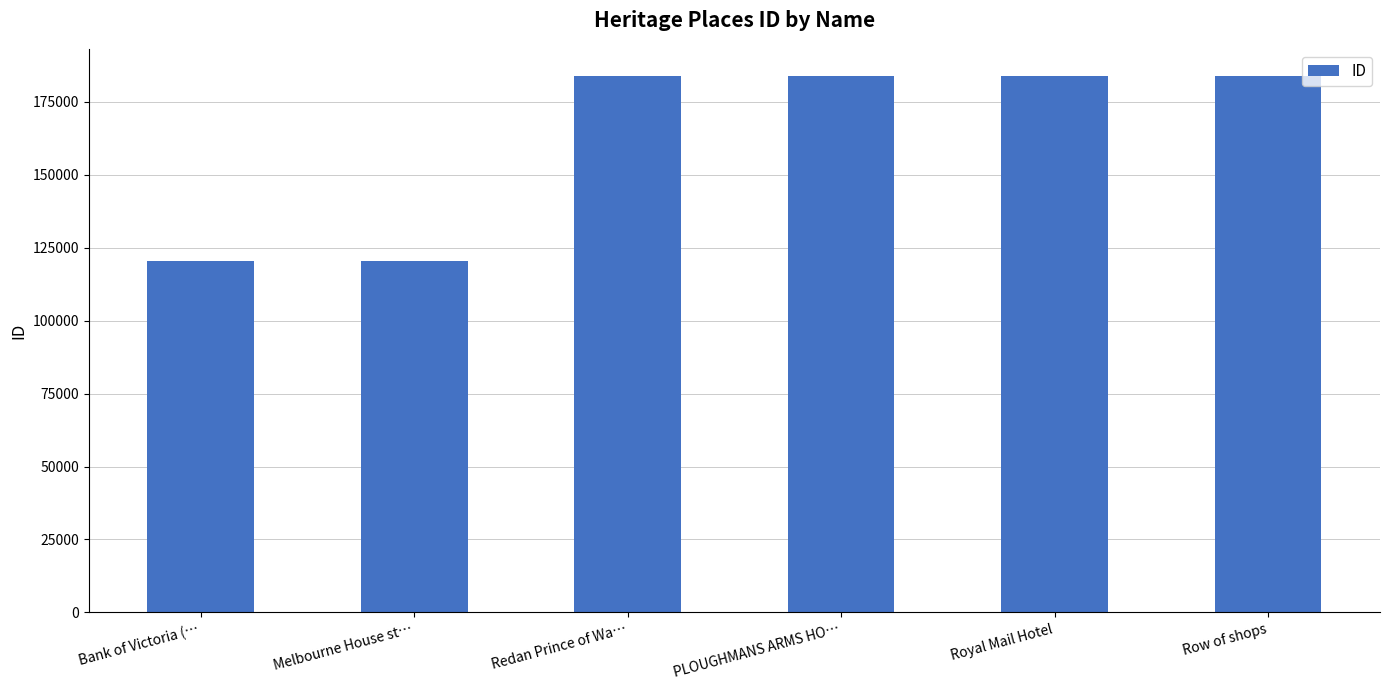

What is the greatest value displayed?

183845